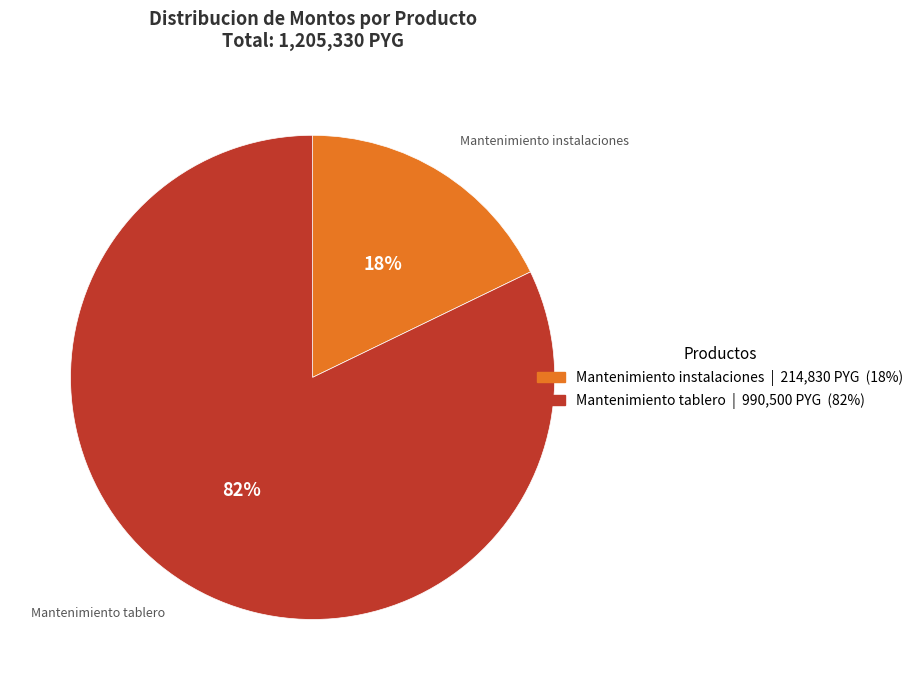

To the nearest percent, what is the difference between the largest and smallest slice percentages?

64%